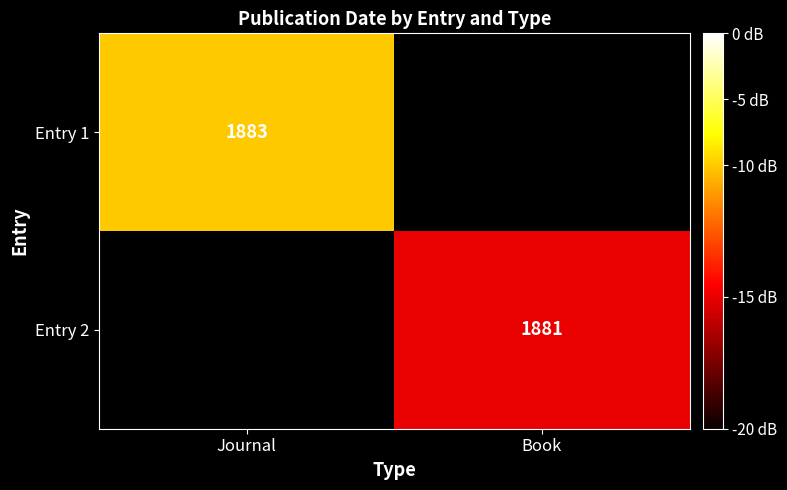

What is the spread (max minus min) of values at Journal?

1883